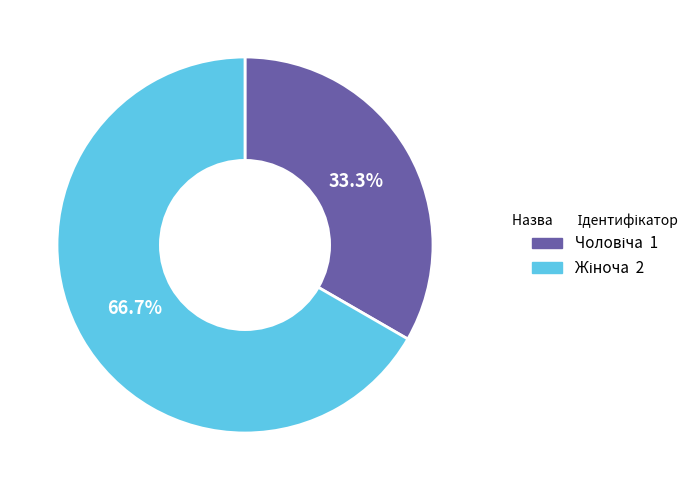

Which slice is the smallest?

Чоловіча